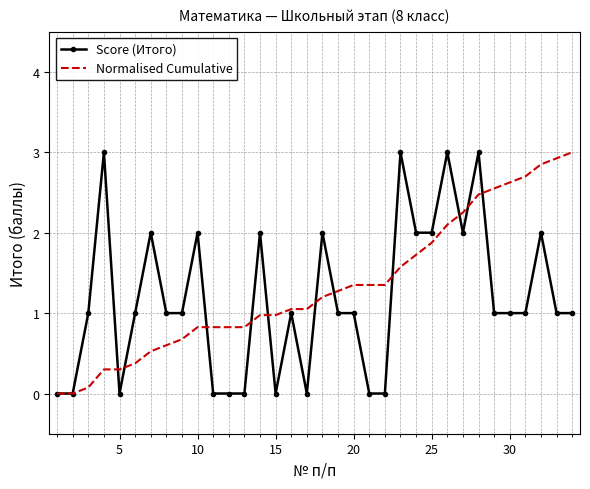

What is the maximum value for Score (Итого)?

3.0